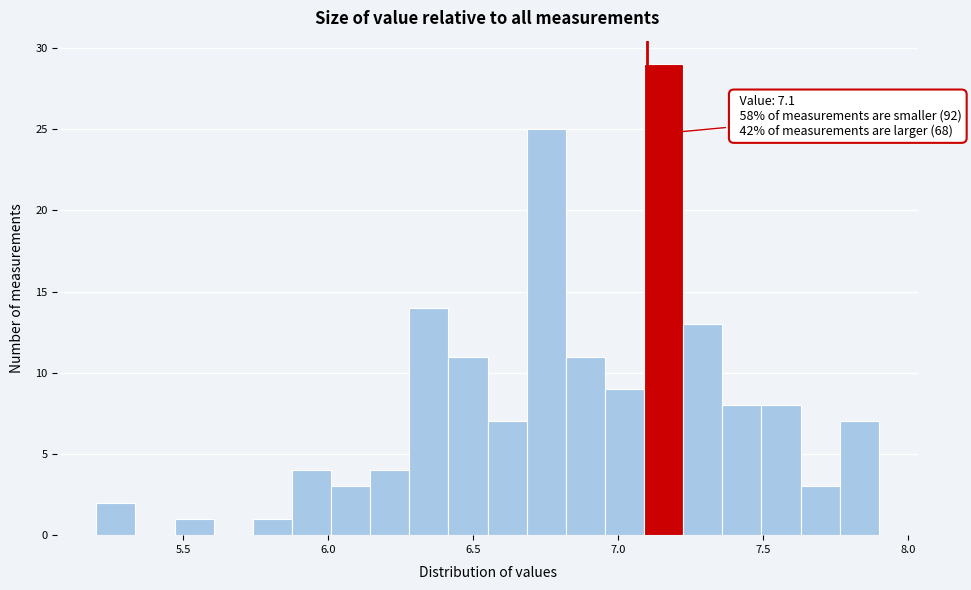

Around what value on the x-axis is the tallest bar? Give the approximate position of its centre, as read against the axis.

7.15